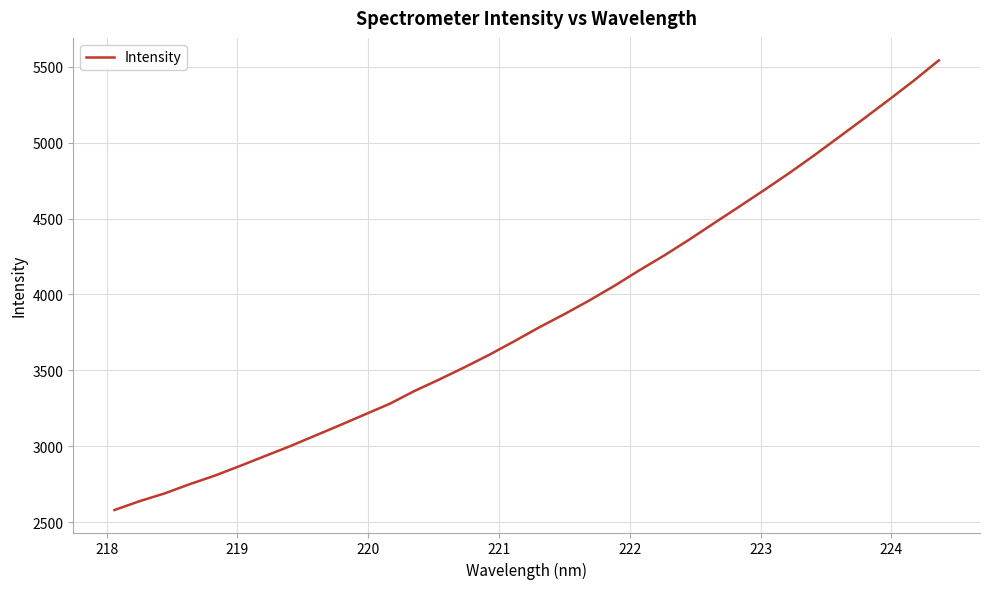

What is the difference between the maximum and minimum values?

2962.9